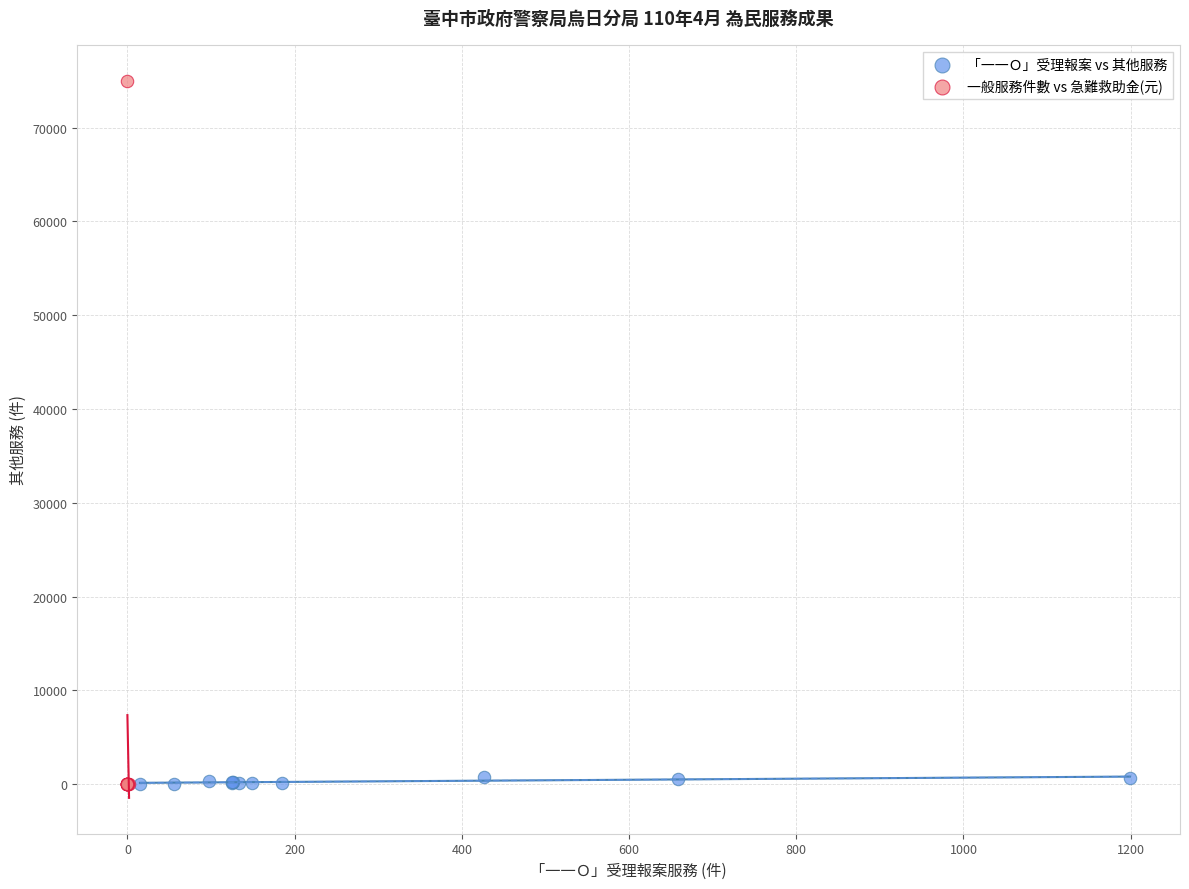

Which series has the largest Y range (max minus min)?

一般服務件數 vs 急難救助金(元)